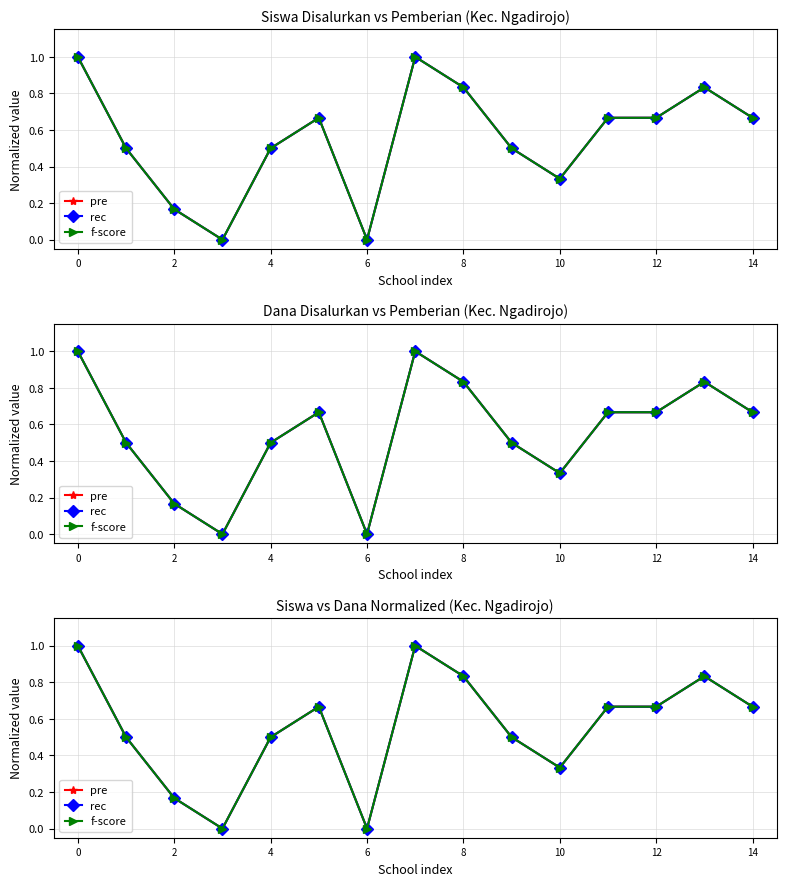

What is the sum of the pre values at 14 and 12?

1.3